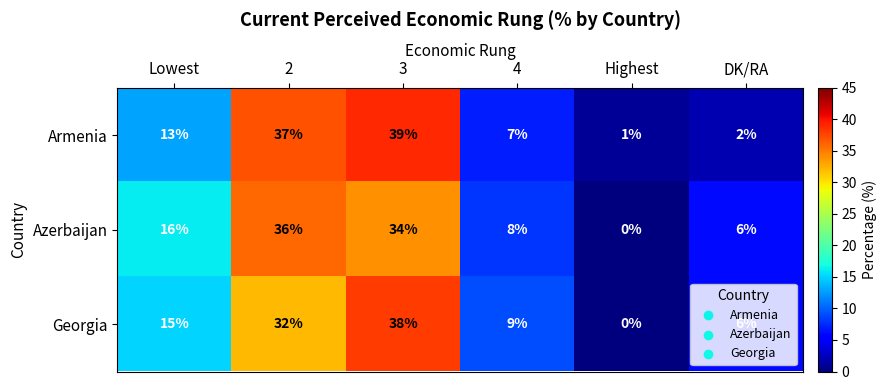

Count the number of categories in the chart.

6